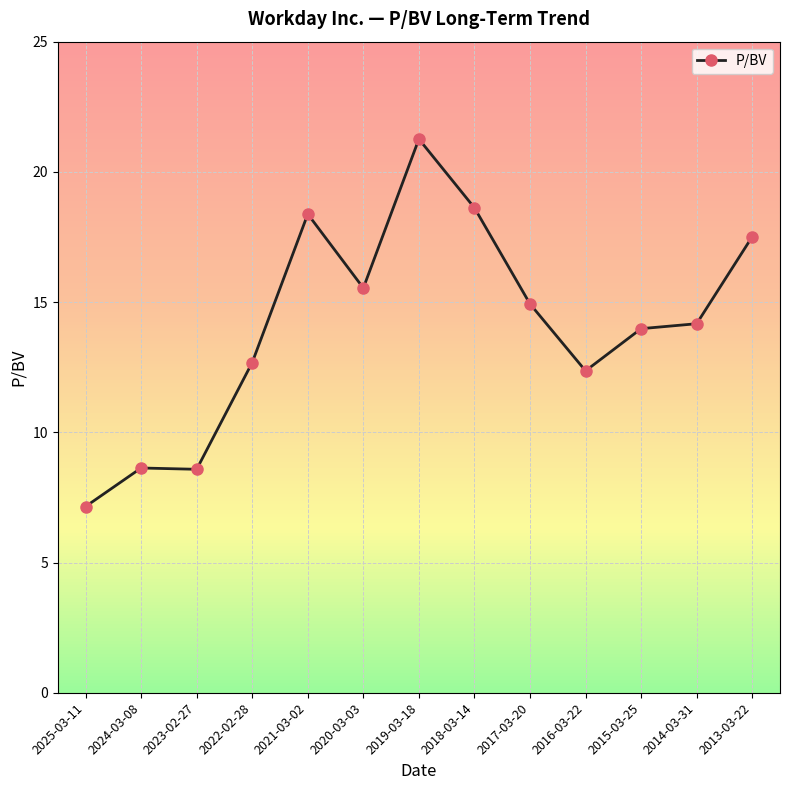

Which category has the highest value across all series?

2019-03-18